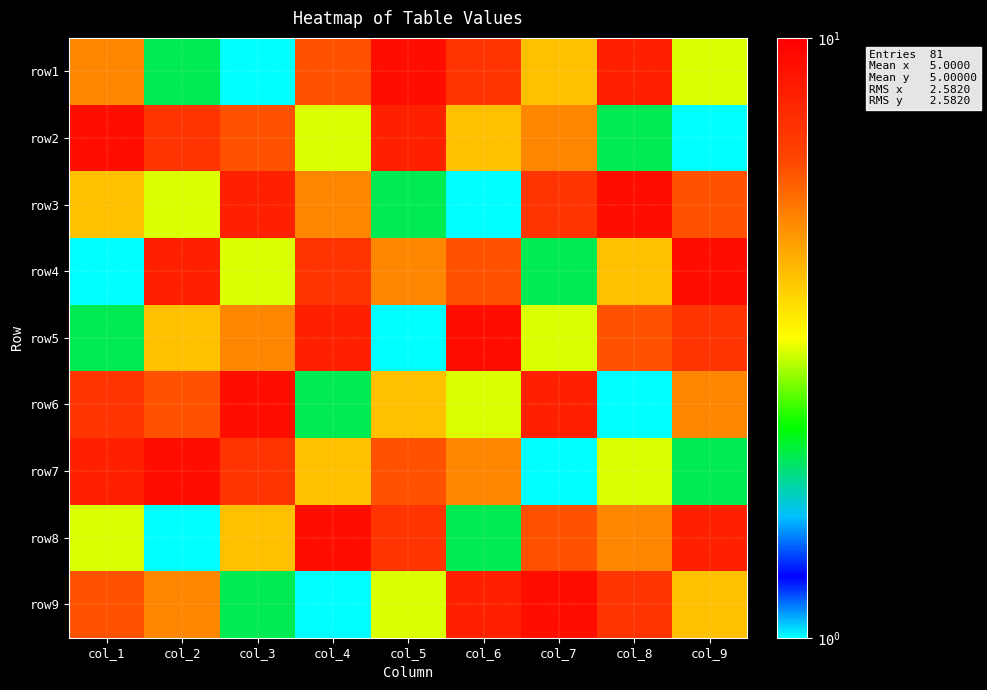

At col_5, list the series in order from smallest to largest.

row5, row3, row9, row6, row4, row7, row8, row2, row1